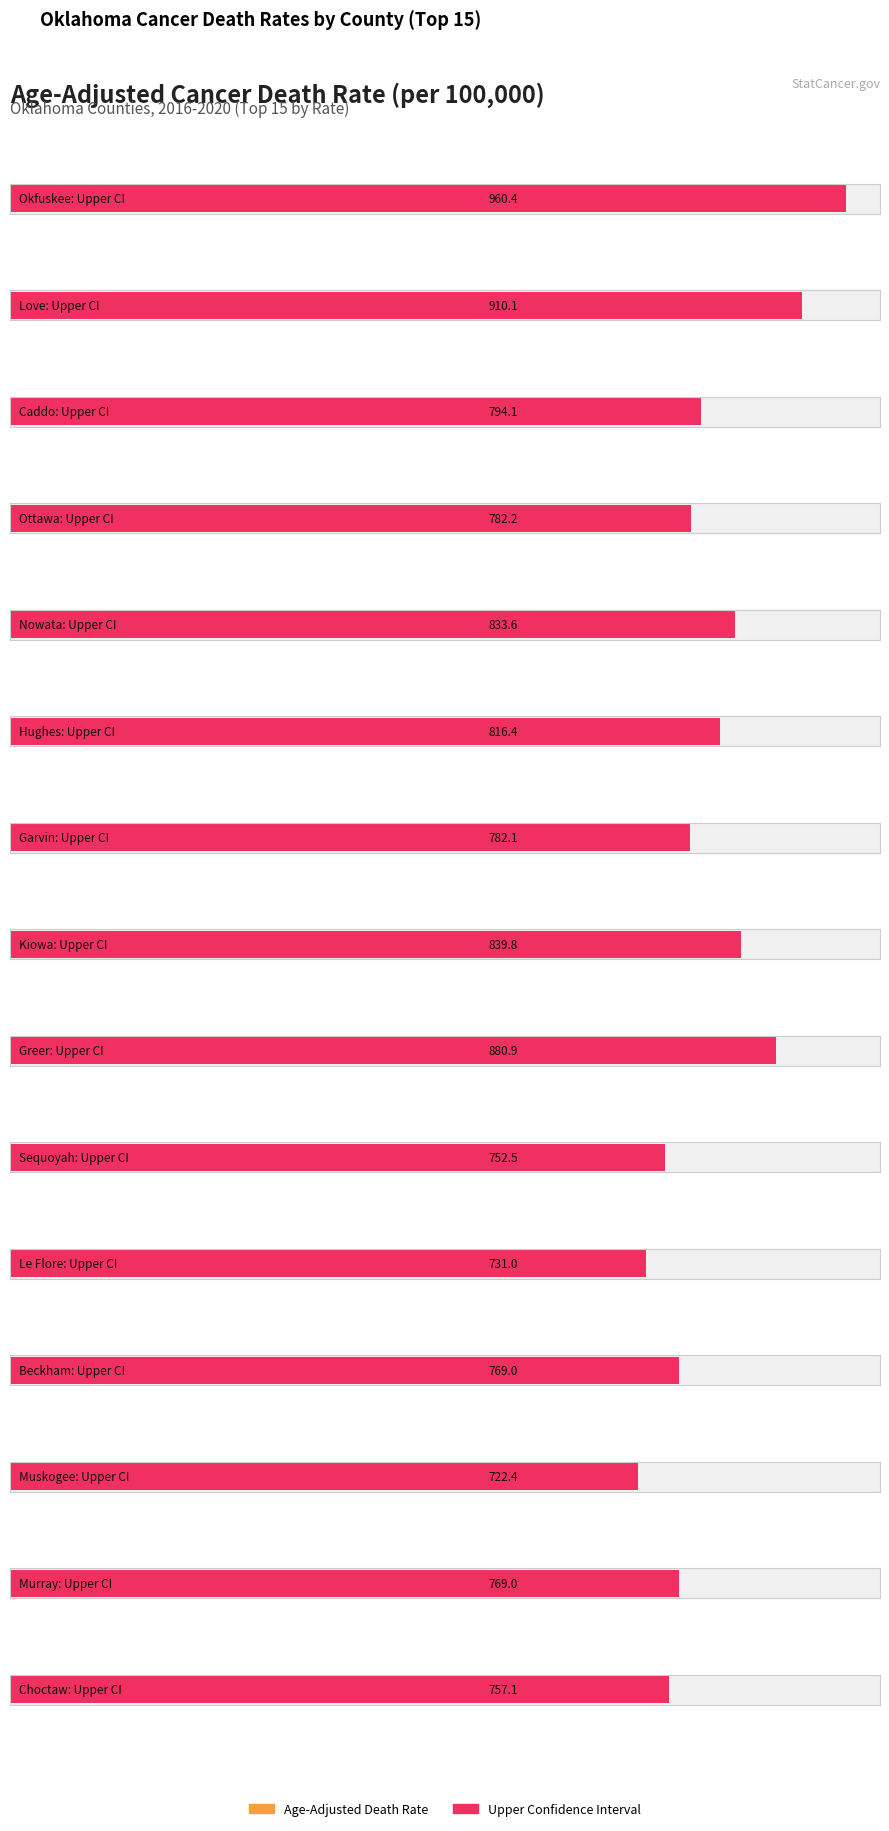

What is the total value across all series at Sequoyah?

1444.4